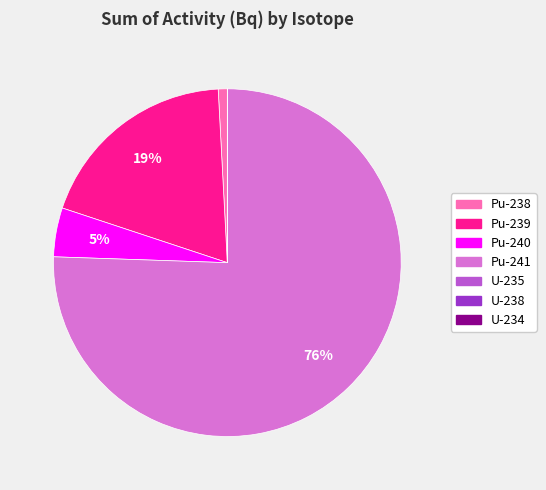

Between Pu-239 and Pu-240, which is larger?

Pu-239